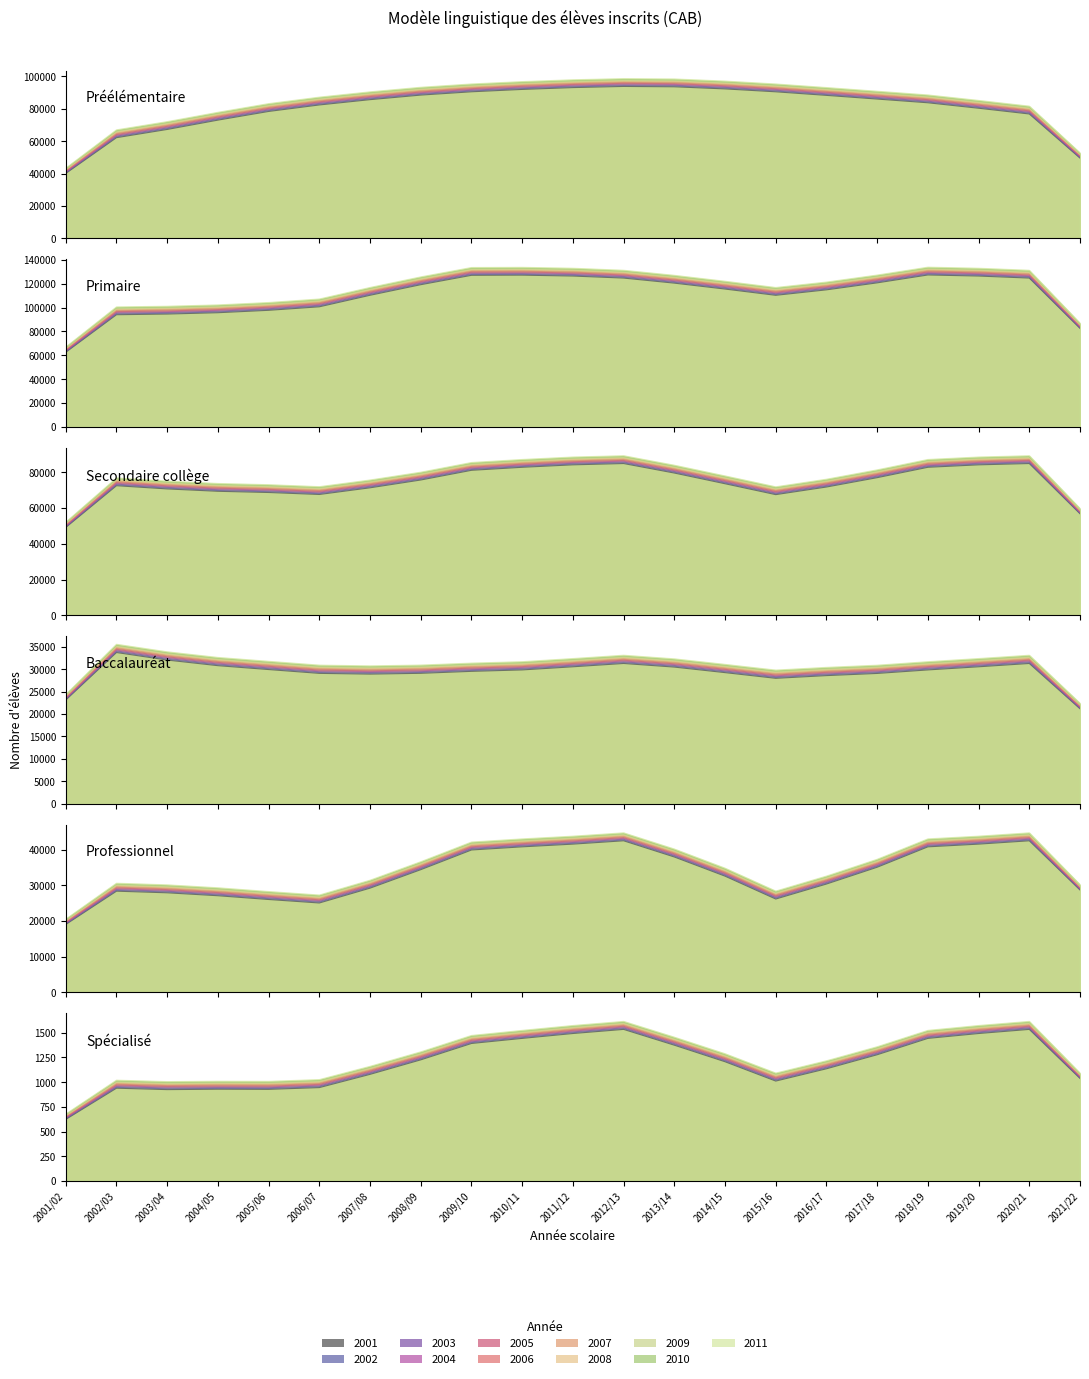

What is the difference between the highest and lowest values at 2004/2005?

97557